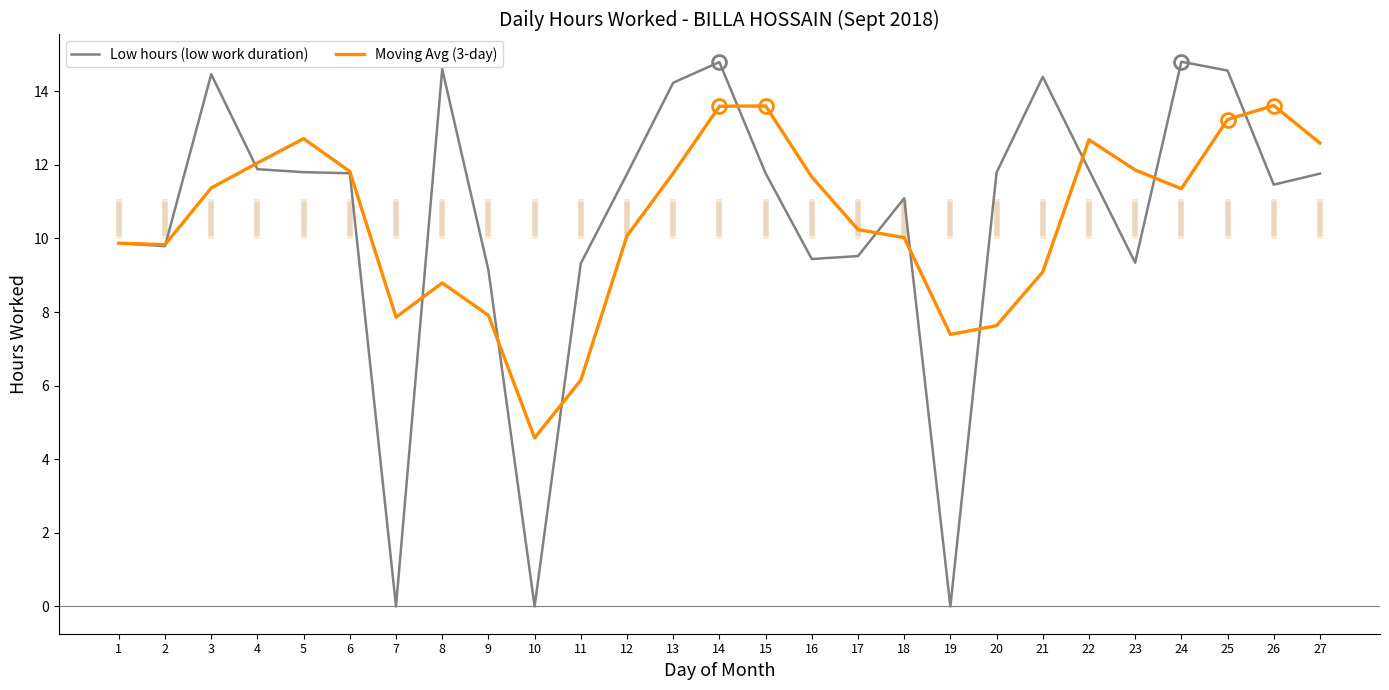

At 25, list the series in order from largest to smallest.

Low hours (low work duration), Moving Avg (3-day)